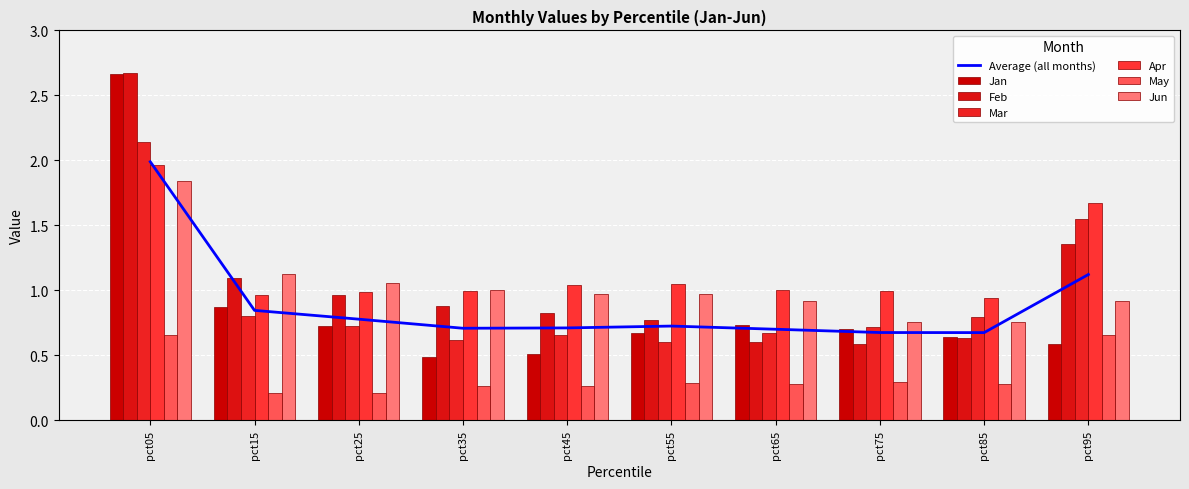

At which category does the chart reach its peak across all series?

pct05